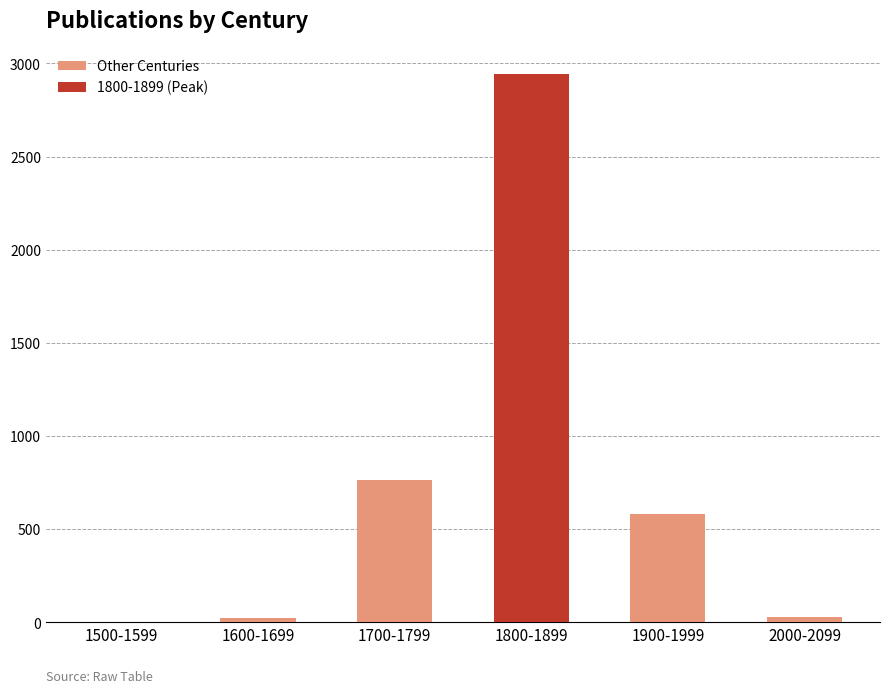

What is the difference between the values at 1500-1599 and 1600-1699?

25